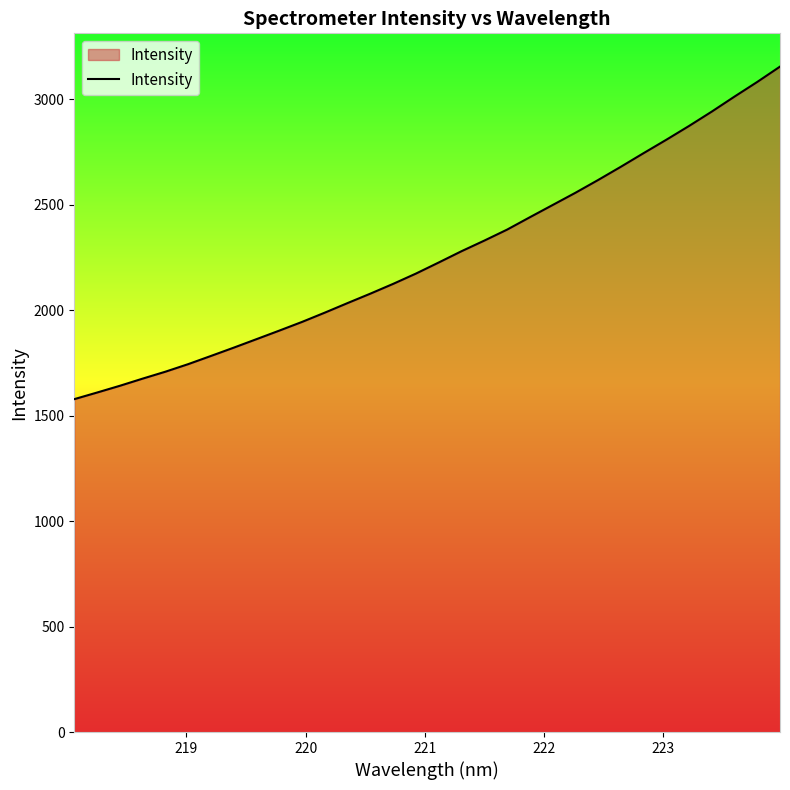

Does the chart display data point markers on the line(s)?

No